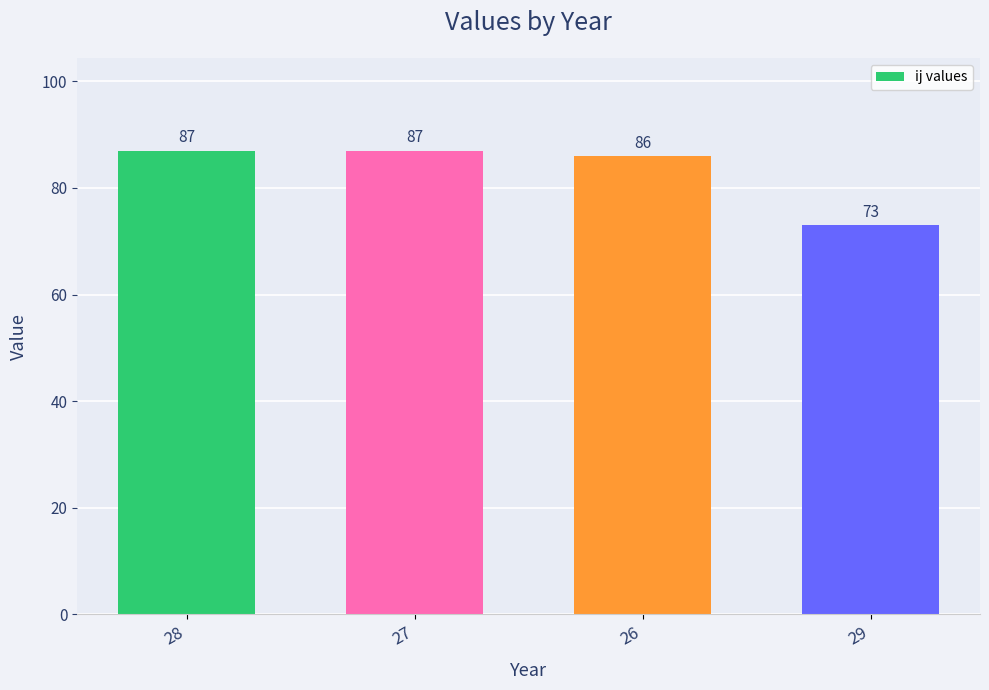

At which category does the chart reach its minimum across all series?

29